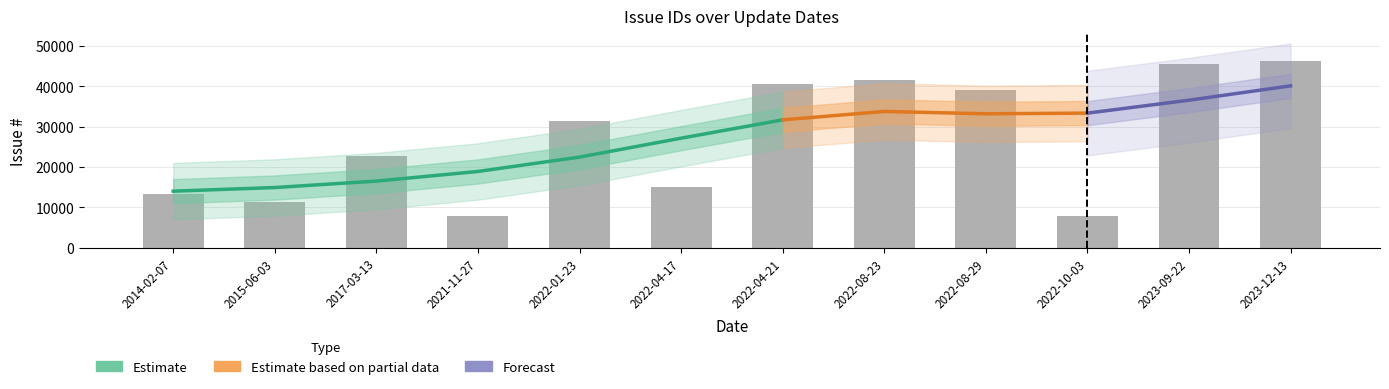

What is the sum of all values?

323012